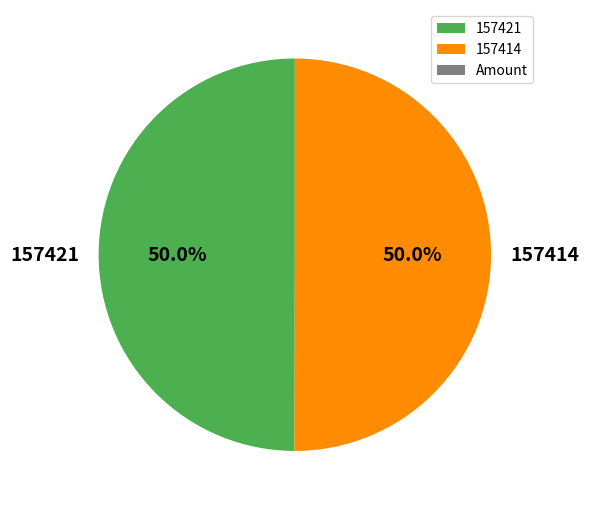

What is the ratio of the value at 157421 to the value at 157414?

1.0